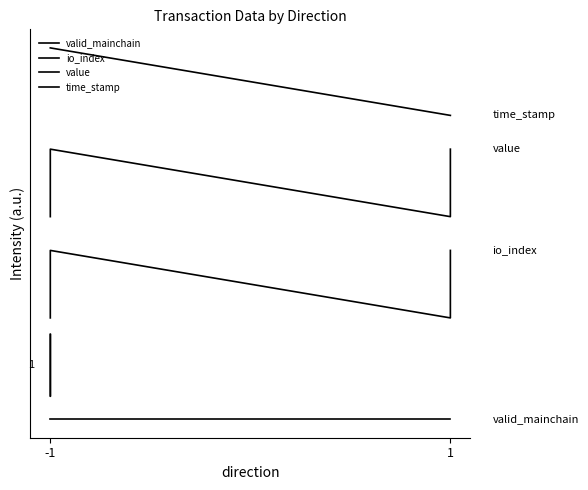

What is the minimum value for time_stamp?

4.5